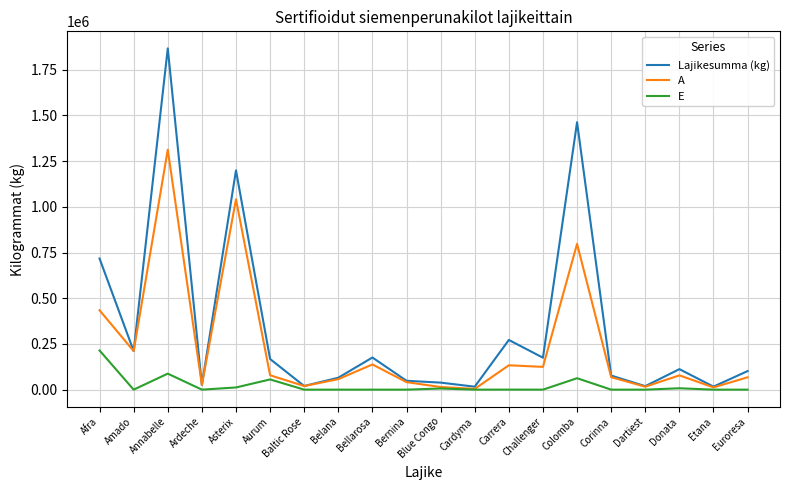

Rank the series by their average value, from highest to lowest.

Lajikesumma (kg), A, E